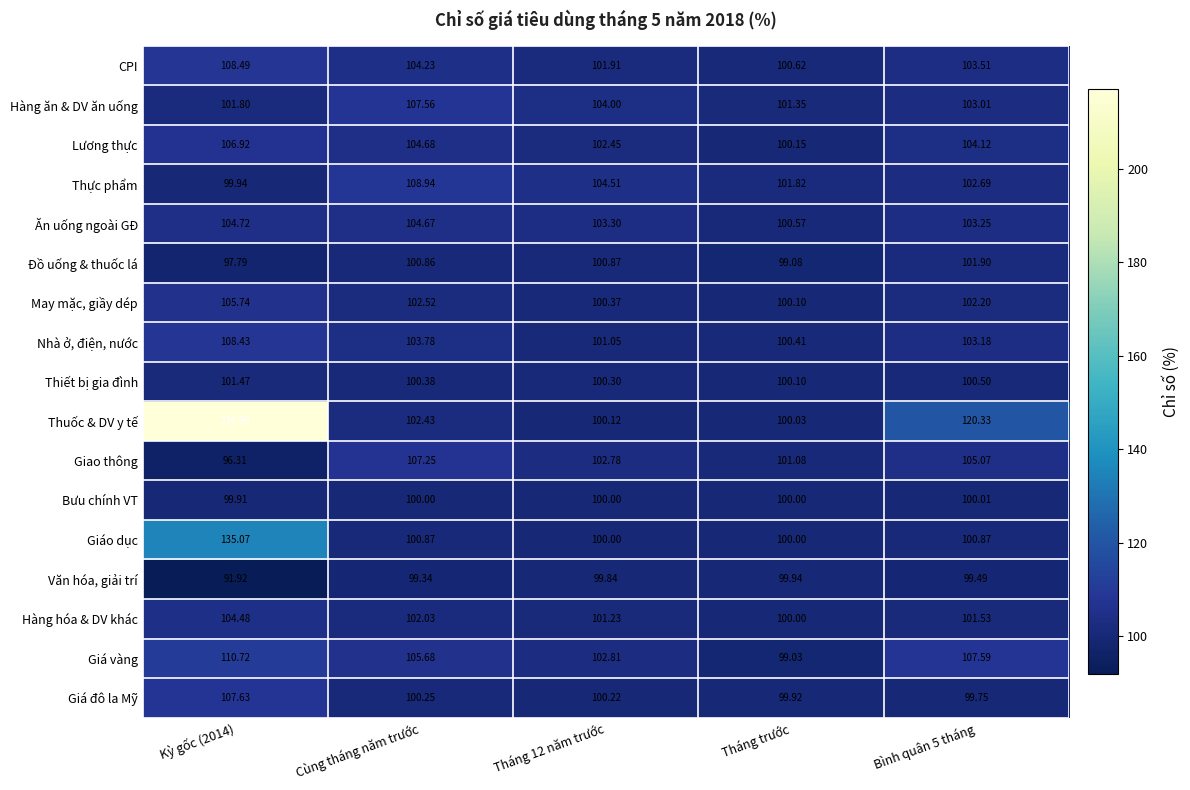

What is the smallest value displayed?

91.9